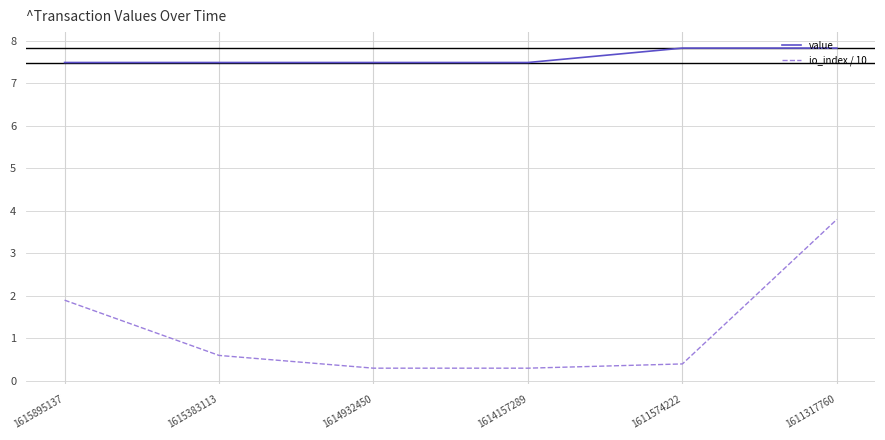

What is the sum of all io_index / 10 values?

7.3